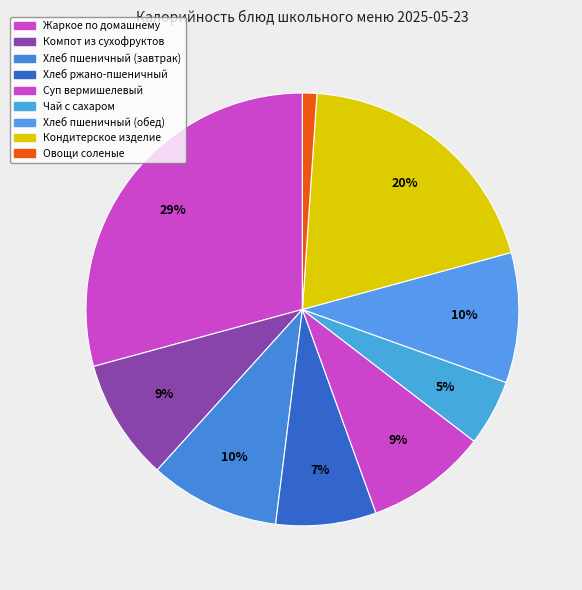

How many slices are in this pie chart?

9